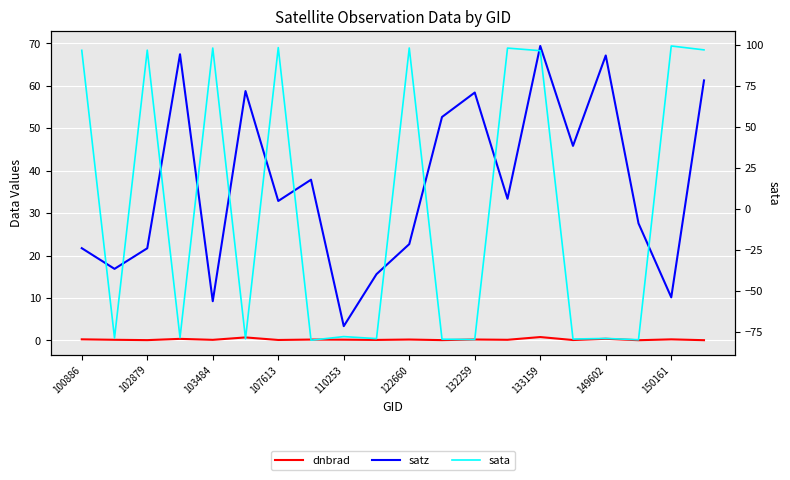

How many distinct data groups are displayed?

3